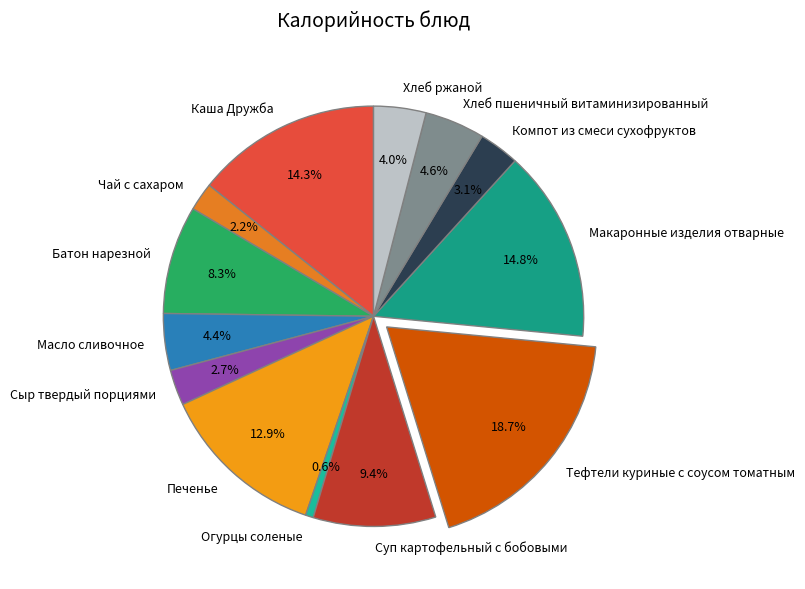

How many segments does this pie chart have?

13